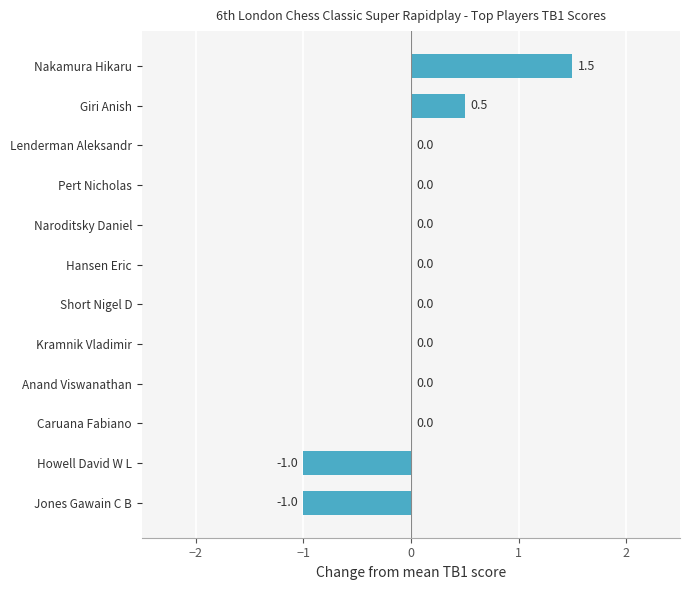

What is the greatest value displayed?

1.5